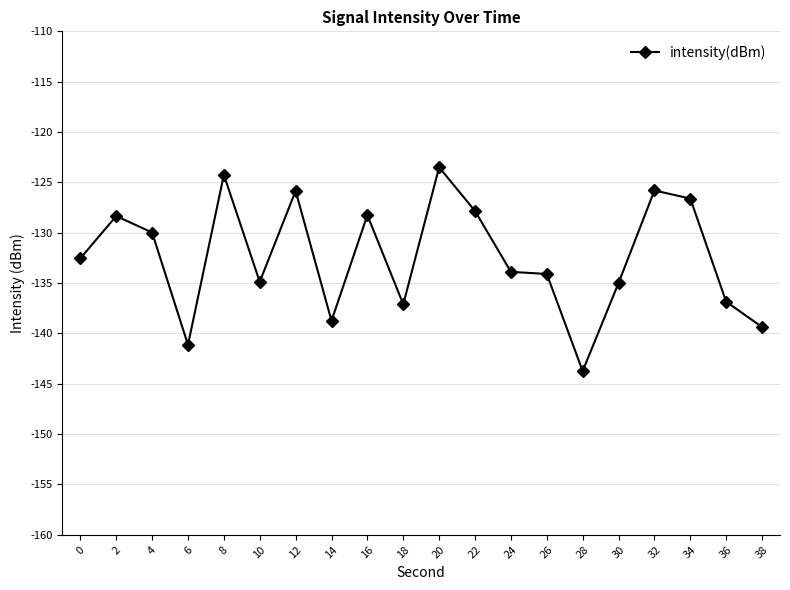

What is the greatest value displayed?

-123.5